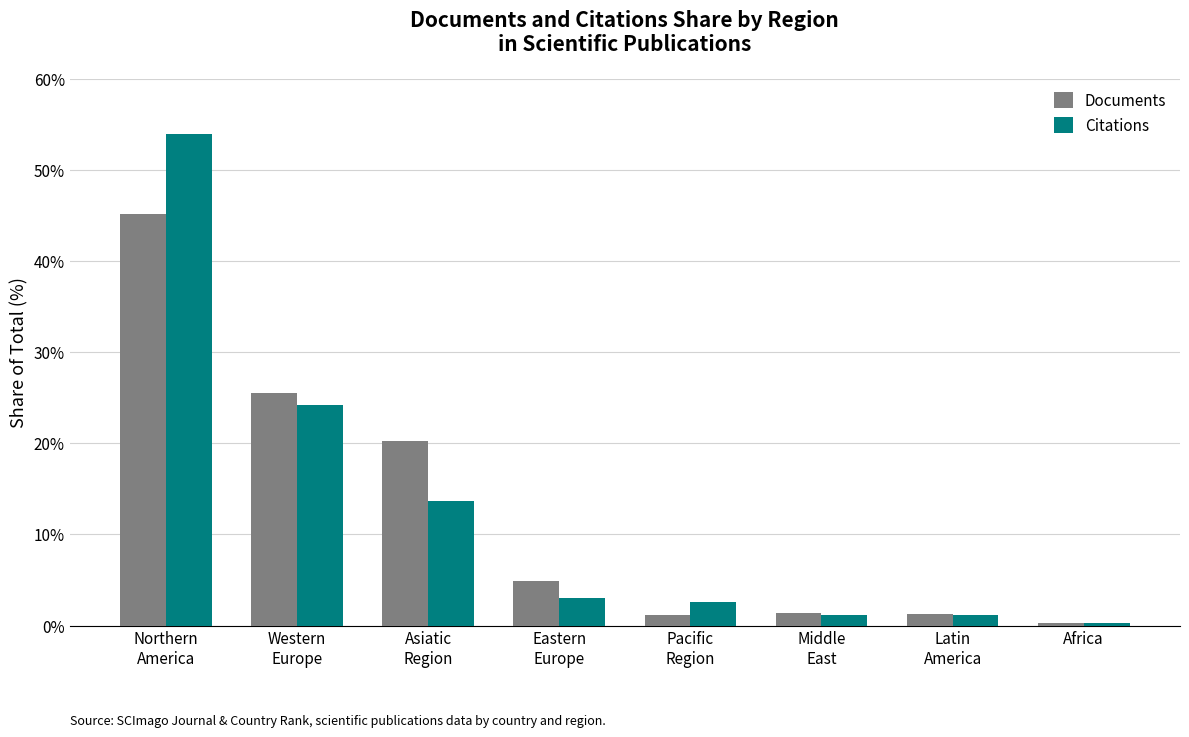

Which series has the widest spread of values?

Citations